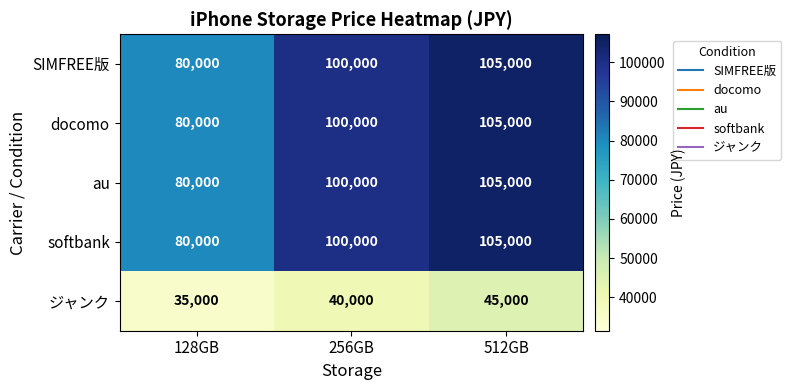

The softbank series shows 49765 at 256GB. True or false?

False